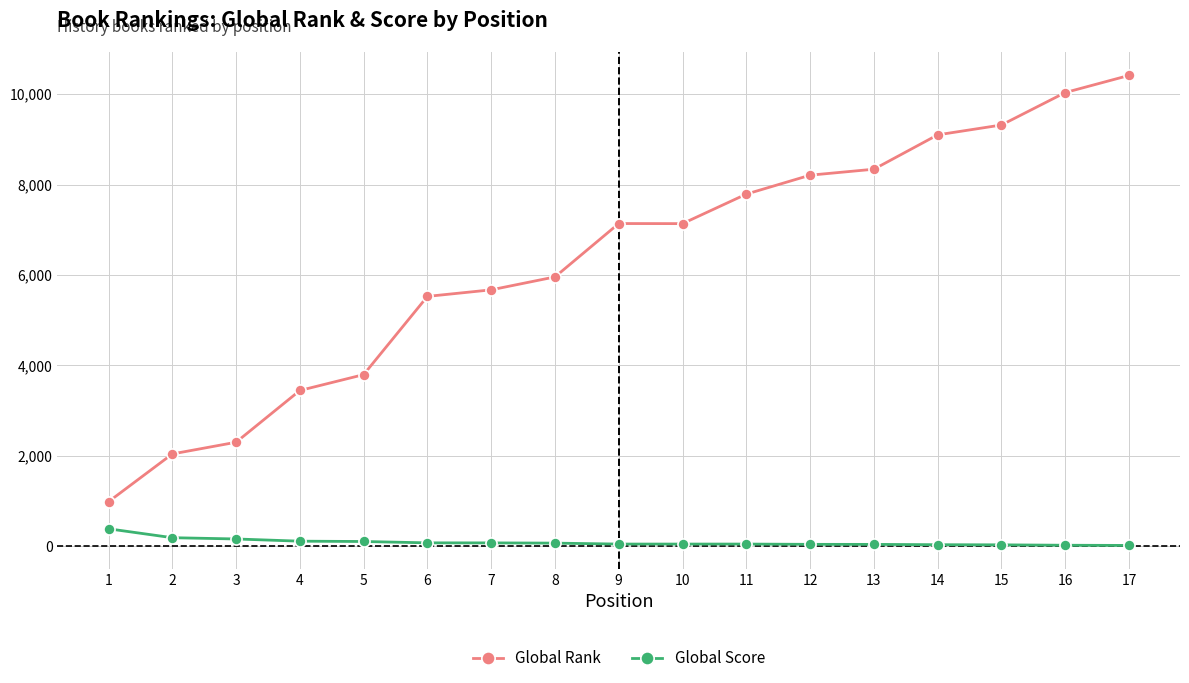

Which series has the largest range (max minus min)?

Global Rank